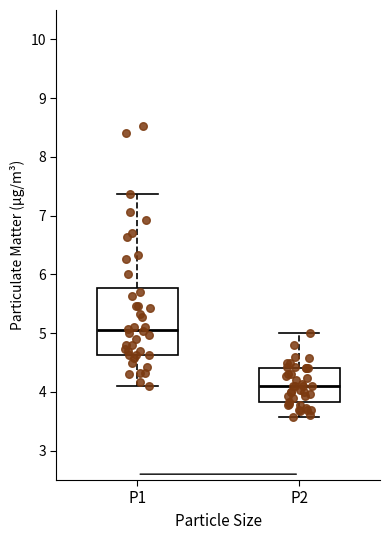

Reading left to right, transcribe this box plot: for each box, give where its median line is, the range the box spans, and where its two whiskers end, as read against the y-axis. The values are not printed on the chart, so give them approximately, as read against the axis.

P1: median 5.1, box 4.6 to 5.8, whiskers 4.1 to 7.4
P2: median 4.1, box 3.8 to 4.4, whiskers 3.6 to 5.0